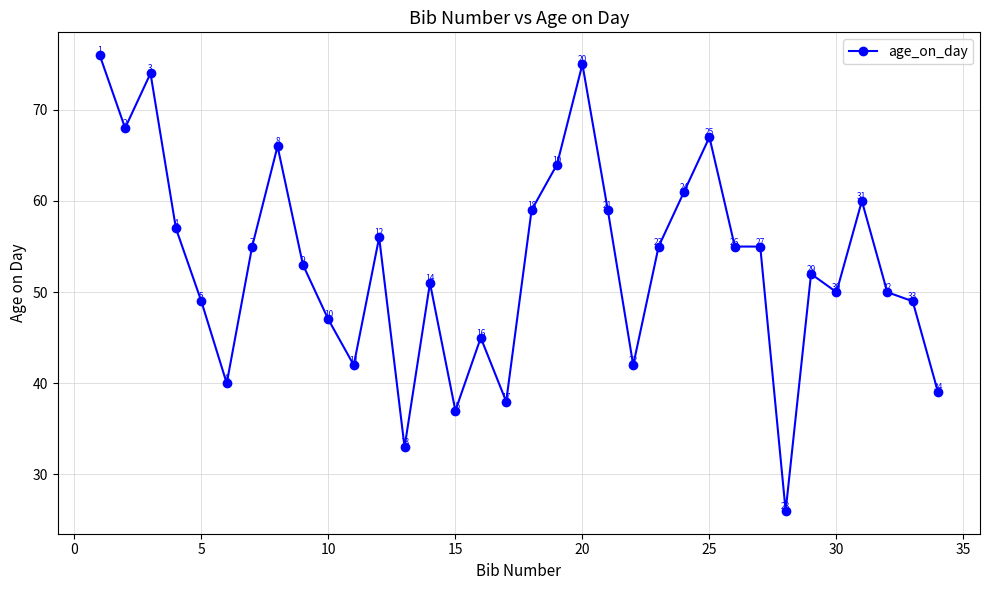

True or false: there are more than 2 points higher than both neighbors.

True